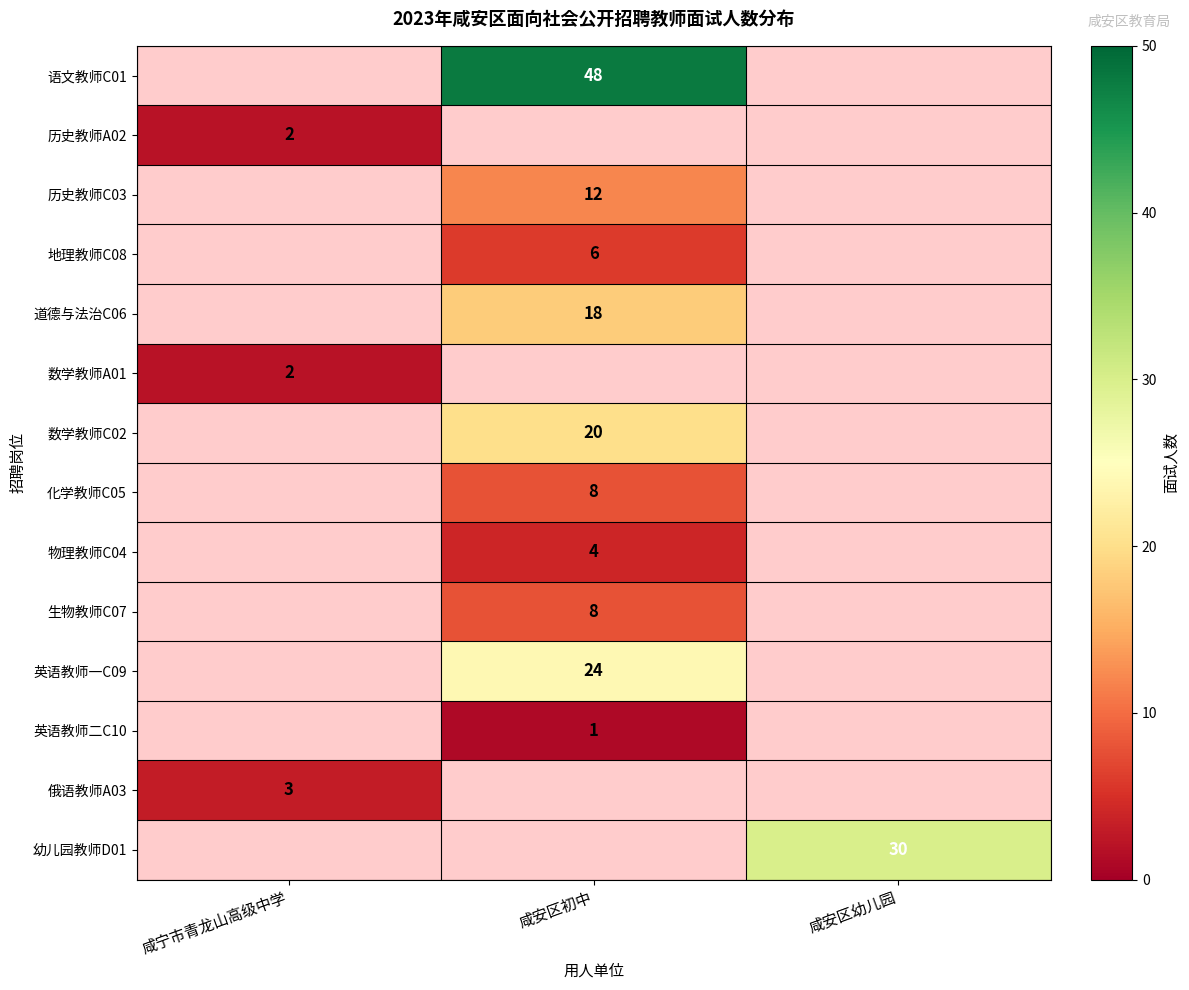

The 物理教师C04 series shows 2.0 at 咸安区初中. True or false?

False